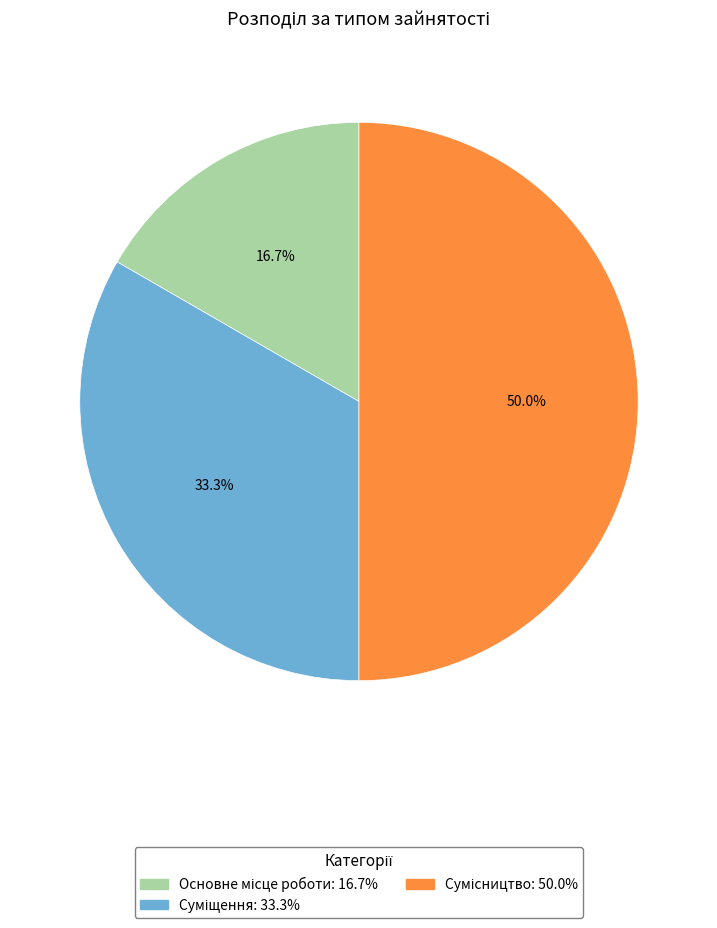

Is it true that Основне місце роботи is 17% of the pie?

True